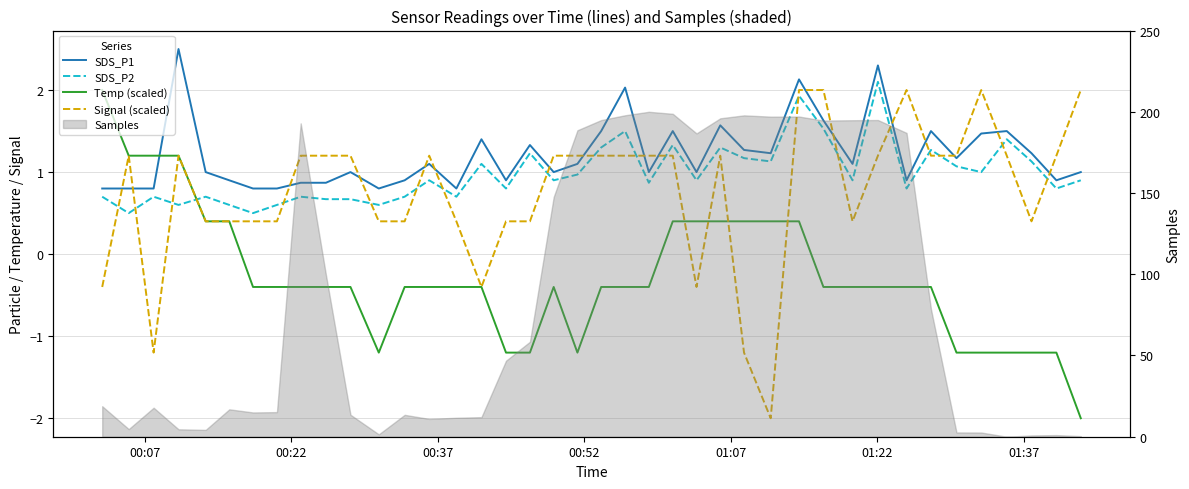

How many intersections are there between Temp (scaled) and SDS_P1?

1